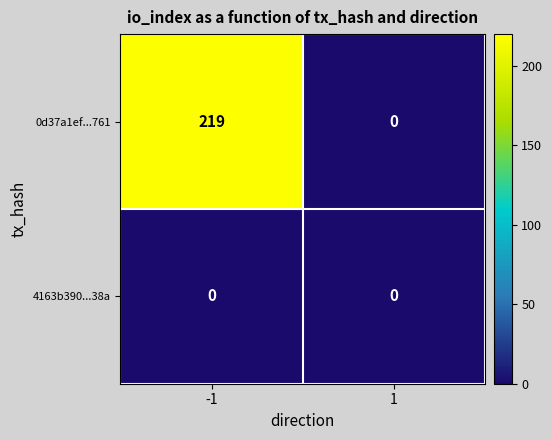

List the series in order of their peak value, lowest first.

4163b390...38a, 0d37a1ef...761